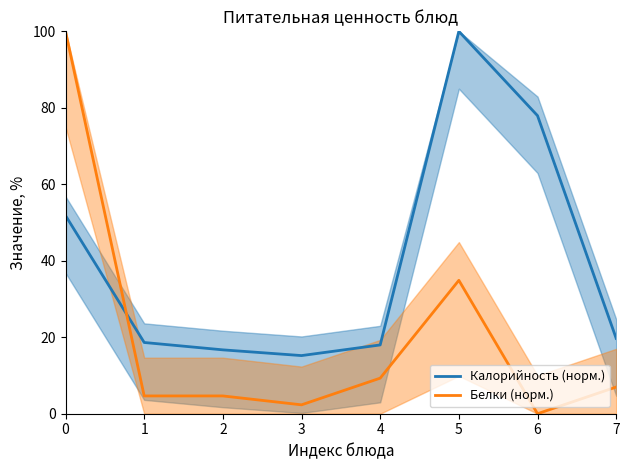

Reading right to left, list all the values displayed in this chart.

Калорийность (норм.): 19.7	77.9	100.0	18.0	15.2	16.7	18.6	51.8
Белки (норм.): 7.0	0.0	34.9	9.3	2.3	4.7	4.7	100.0